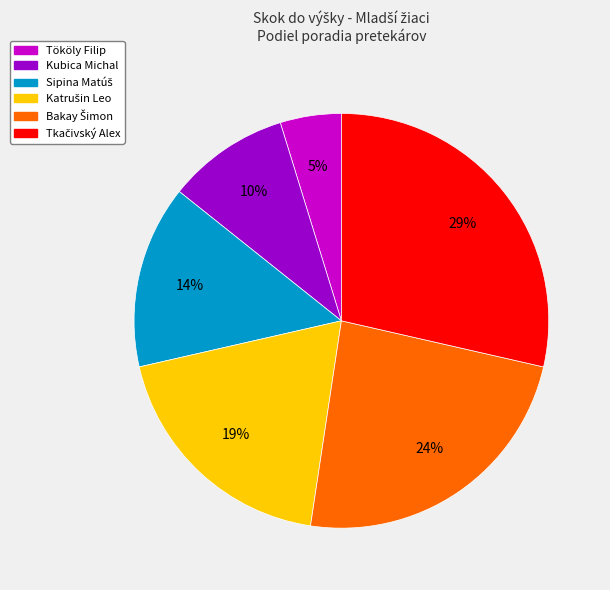

What percentage is the Tököly Filip slice, to the nearest percent?

5%